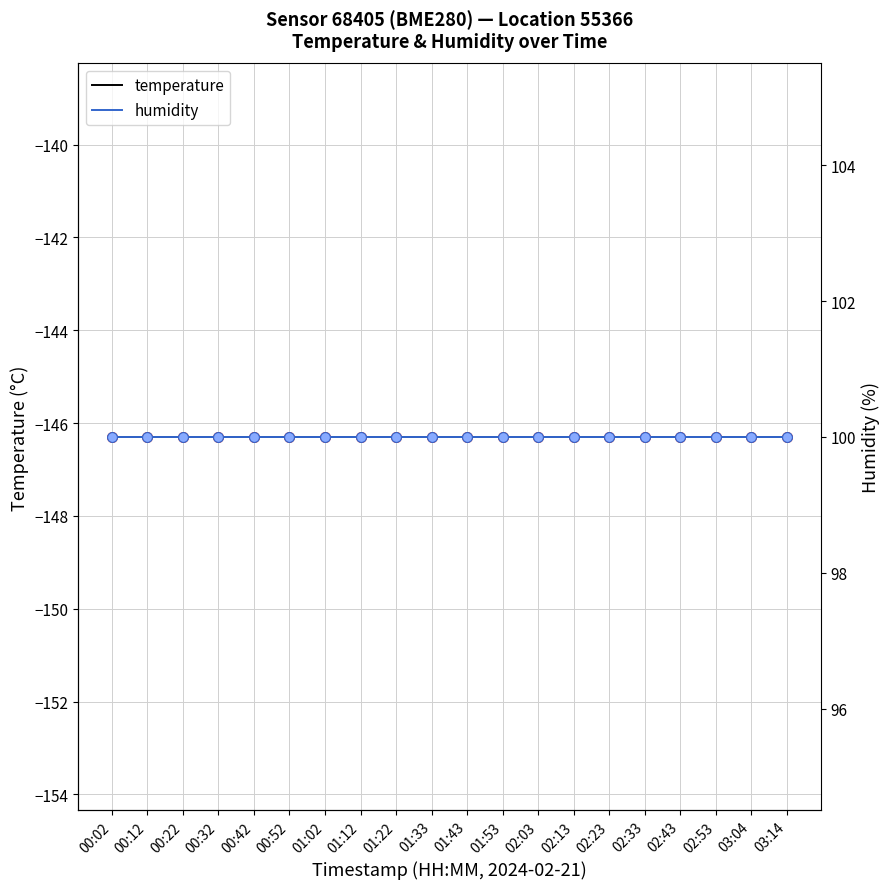

What are all the series names shown in the legend?

temperature, humidity